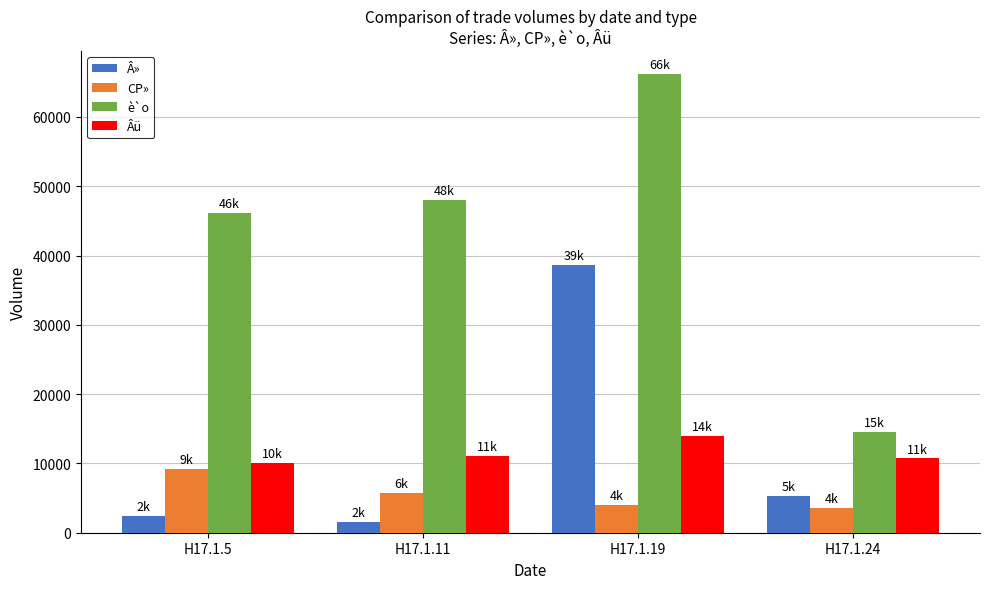

Which series has the largest total across all categories?

è`o